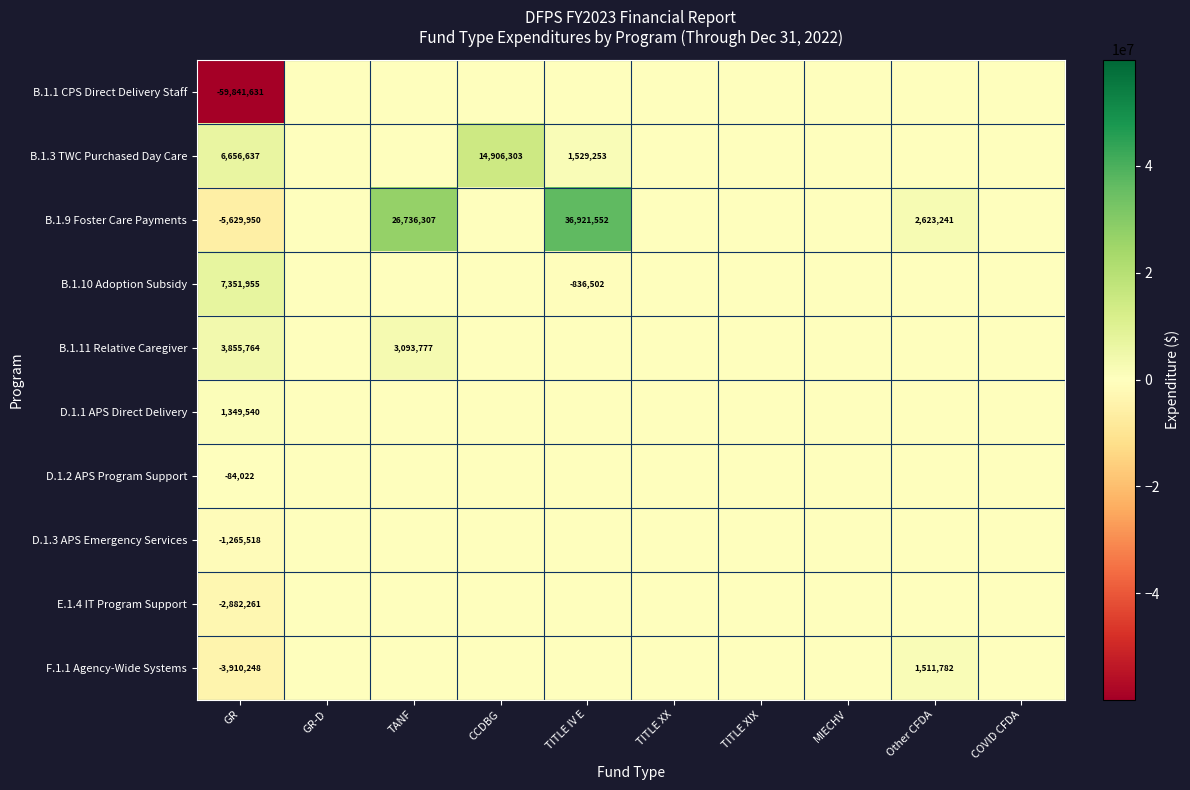

At GR, list the series in order from smallest to largest.

B.1.1 CPS Direct Delivery Staff, B.1.9 Foster Care Payments, F.1.1 Agency-Wide Systems, E.1.4 IT Program Support, D.1.3 APS Emergency Services, D.1.2 APS Program Support, D.1.1 APS Direct Delivery, B.1.11 Relative Caregiver, B.1.3 TWC Purchased Day Care, B.1.10 Adoption Subsidy